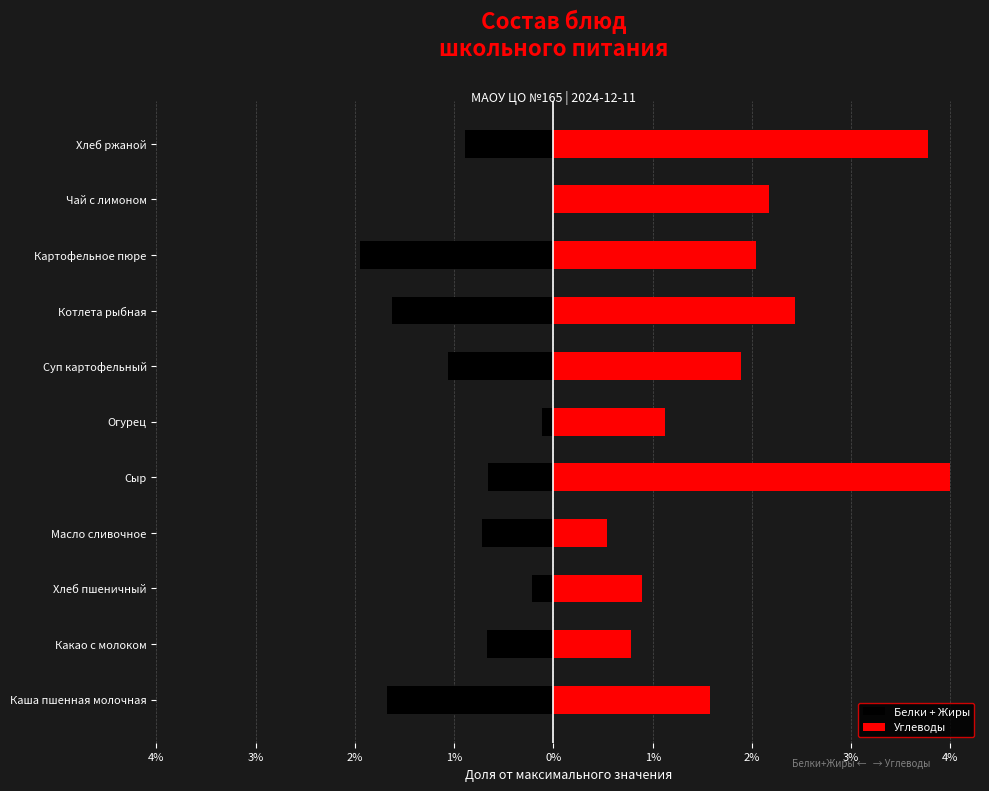

How many bars are there in total?

22